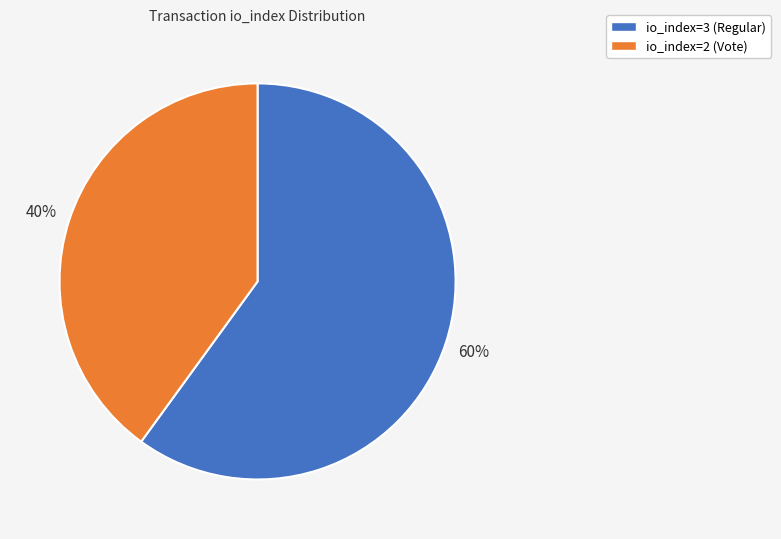

To the nearest percent, what is the combined percentage of io_index=3 (Regular) and io_index=2 (Vote)?

100%